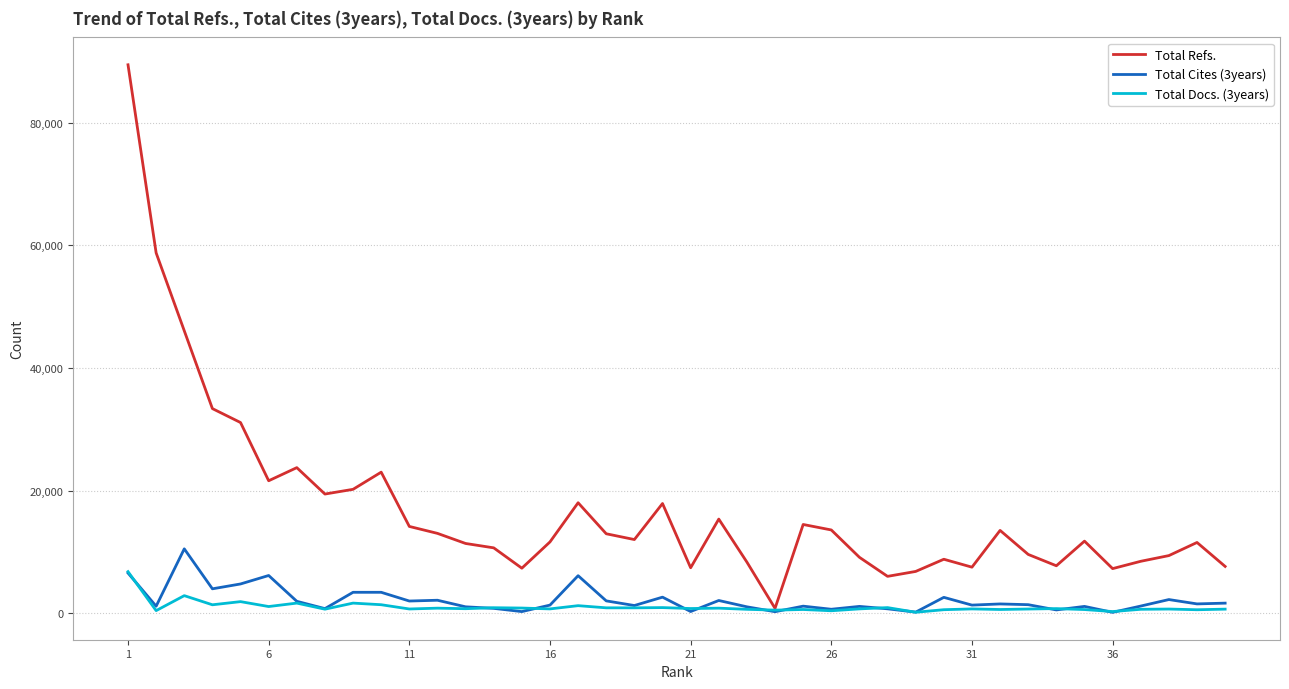

Which series has the widest spread of values?

Total Refs.